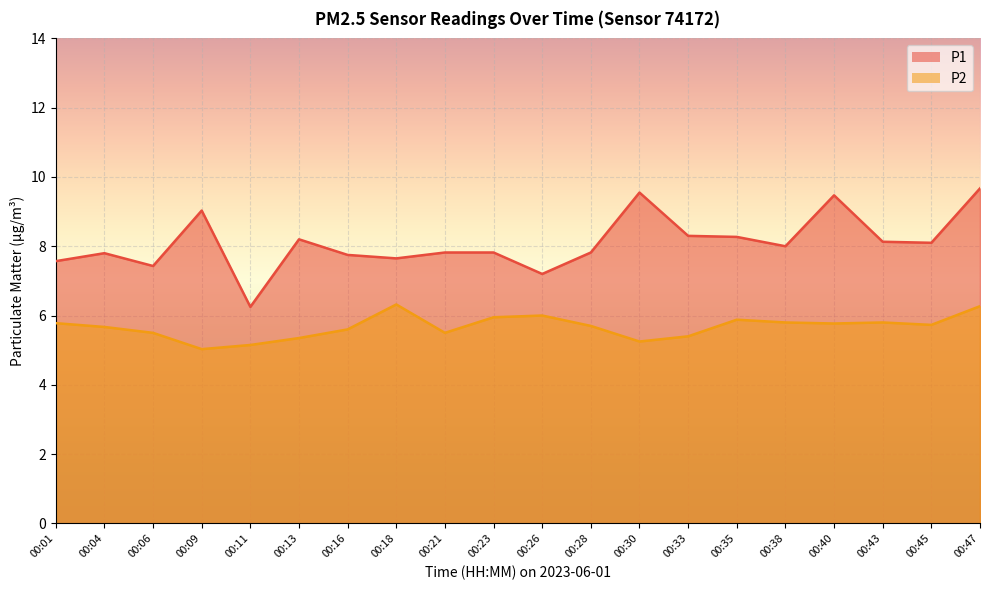

Reading left to right, what are all the values shown in this chart?

P1: 7.6	7.8	7.4	9.0	6.2	8.2	7.8	7.7	7.8	7.8	7.2	7.8	9.6	8.3	8.3	8.0	9.5	8.1	8.1	9.7
P2: 5.8	5.7	5.5	5.0	5.2	5.3	5.6	6.3	5.5	6.0	6.0	5.7	5.2	5.4	5.9	5.8	5.8	5.8	5.7	6.3